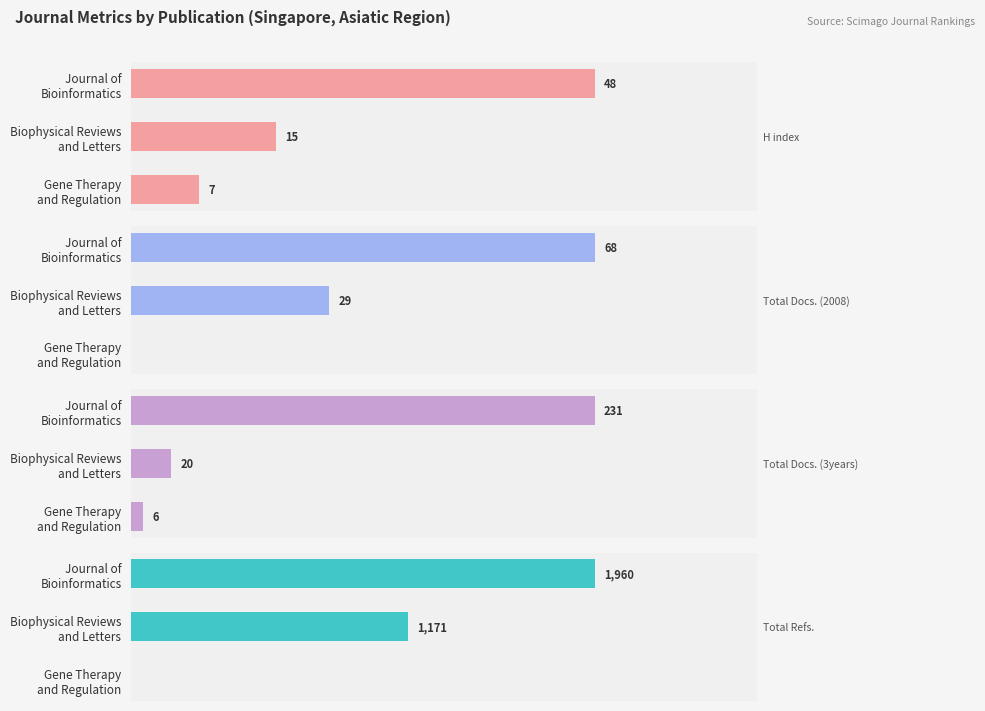

Does the chart contain stacked bars?

No